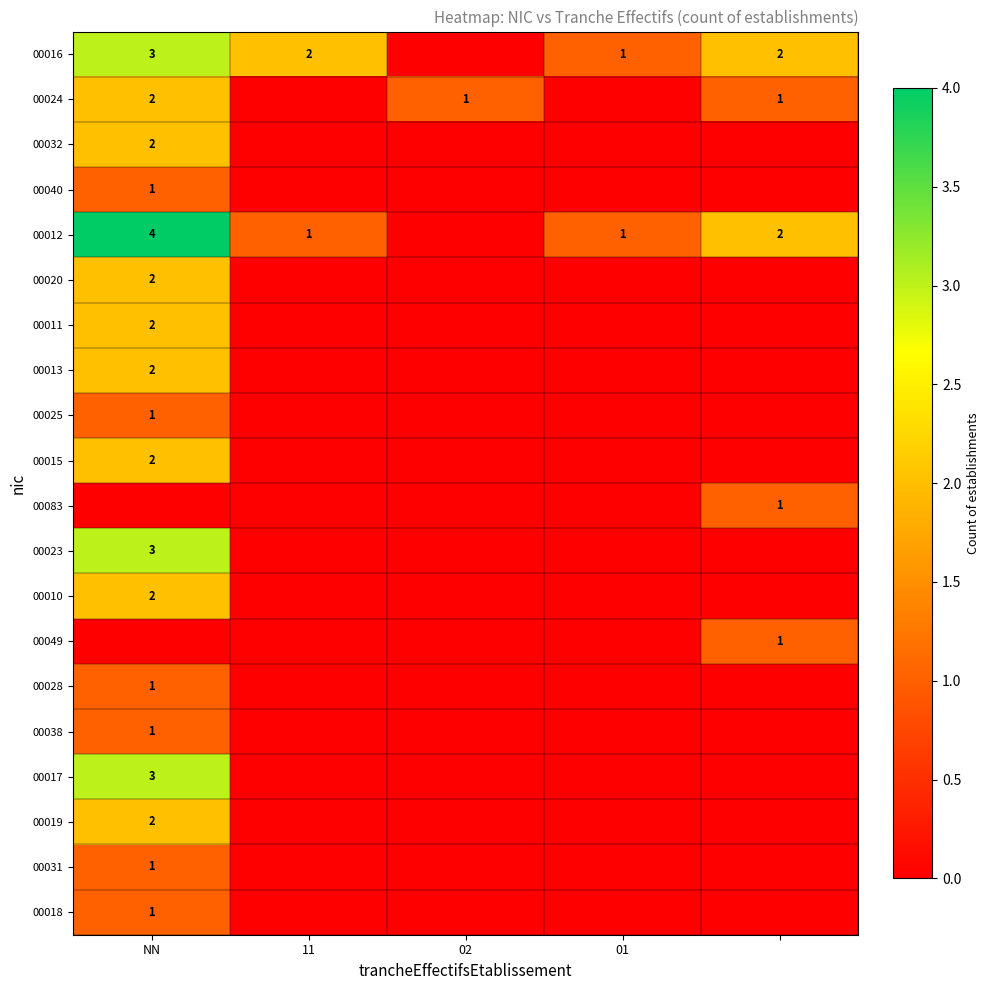

At which category is the sum across all series the highest?

NN